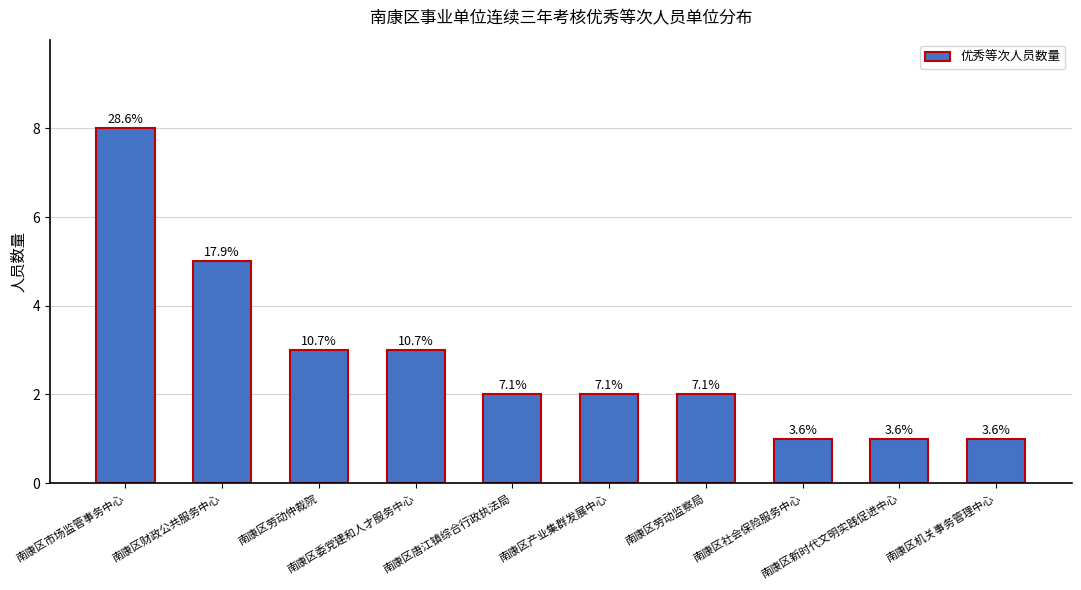

Does the chart contain any negative values?

No